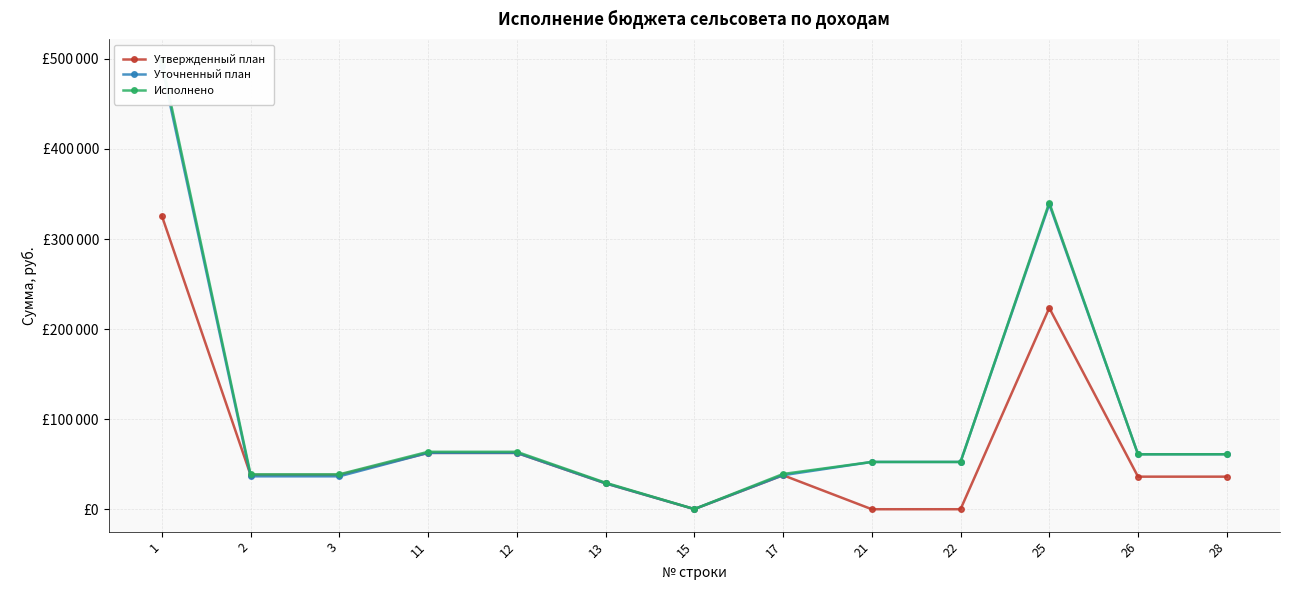

Is it true that Исполнено equals 340487.6 at 25?

True